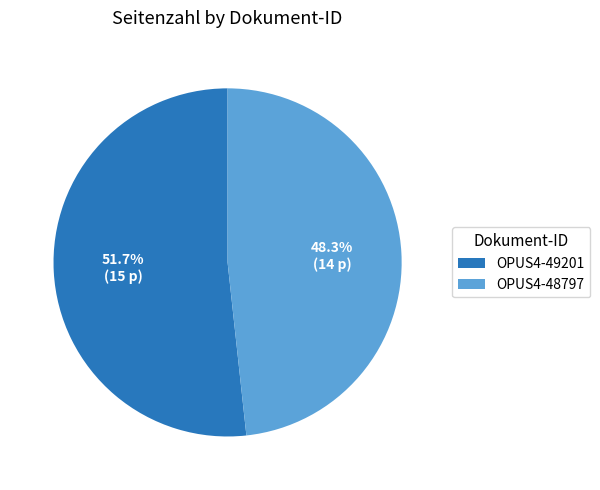

True or false: OPUS4-49201 accounts for 52% of the total.

True